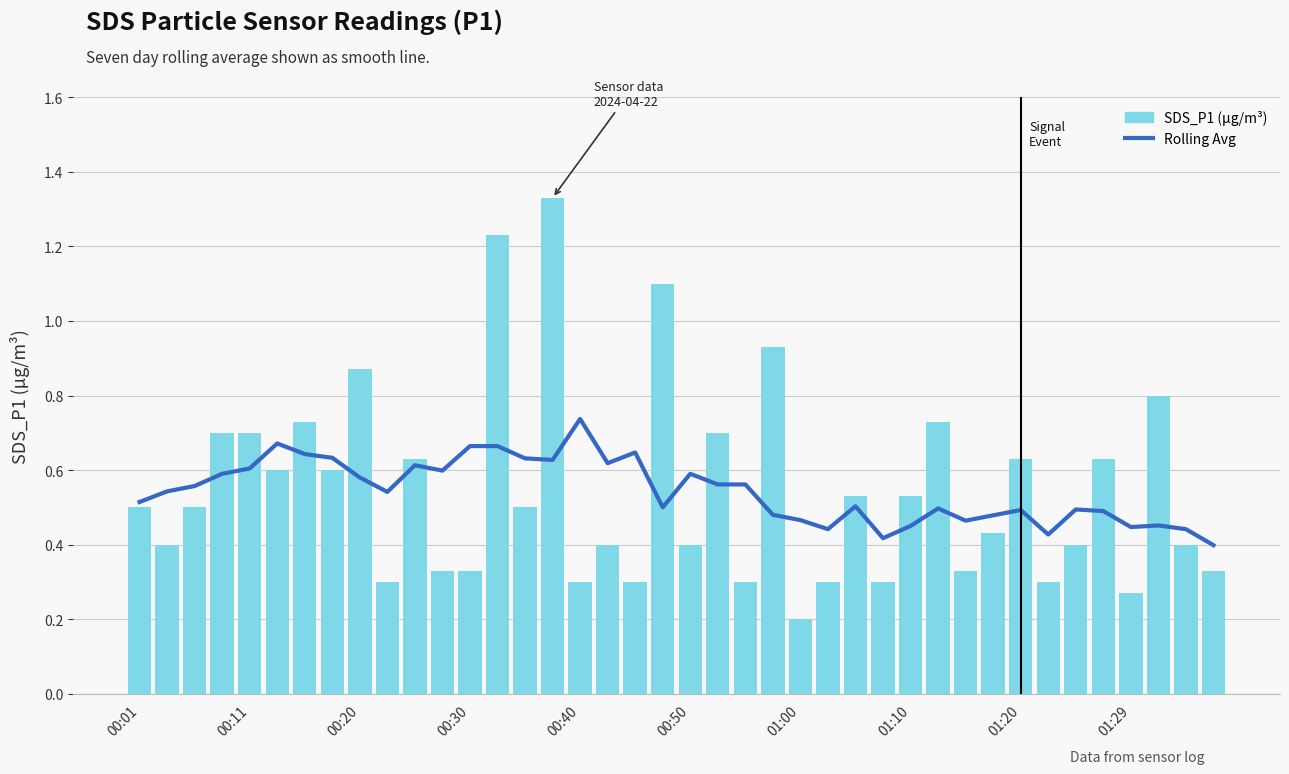

The Rolling Avg series shows 0.4 at 25. True or false?

True